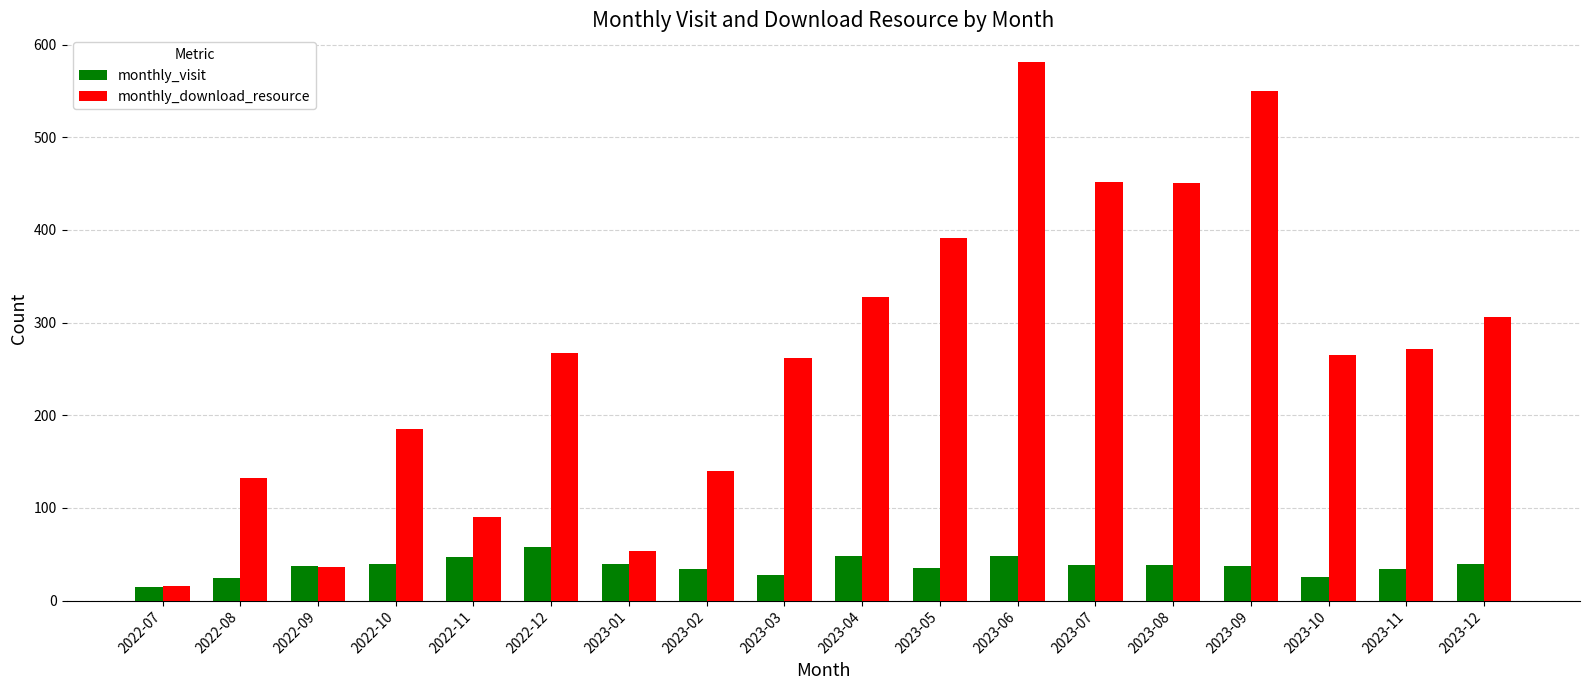

List the series in order of their peak value, lowest first.

monthly_visit, monthly_download_resource